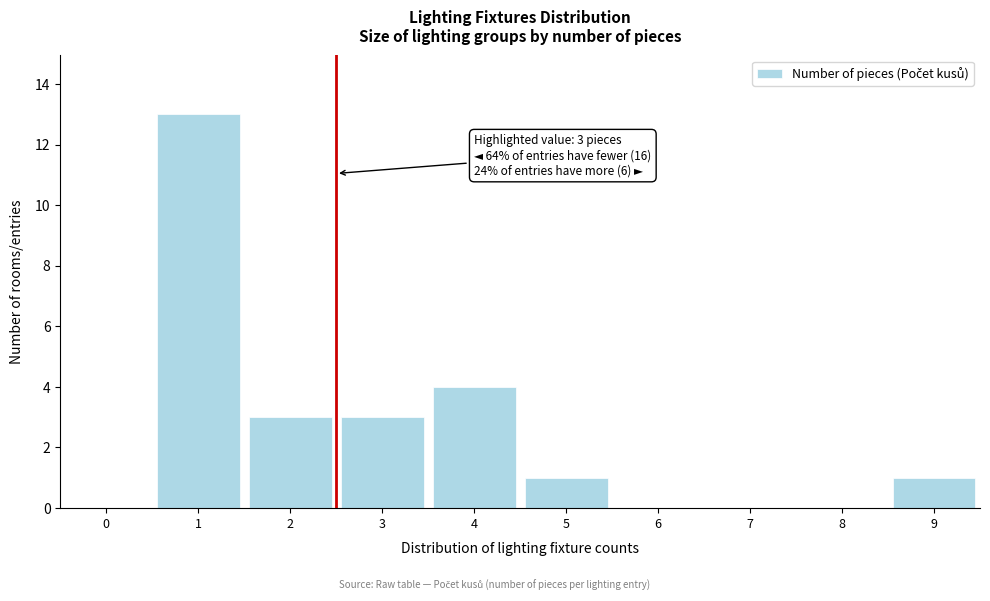

Reading right to left, what are all the values shown in this chart?

9=1	8=0	7=0	6=0	5=1	4=4	3=3	2=3	1=13	0=0